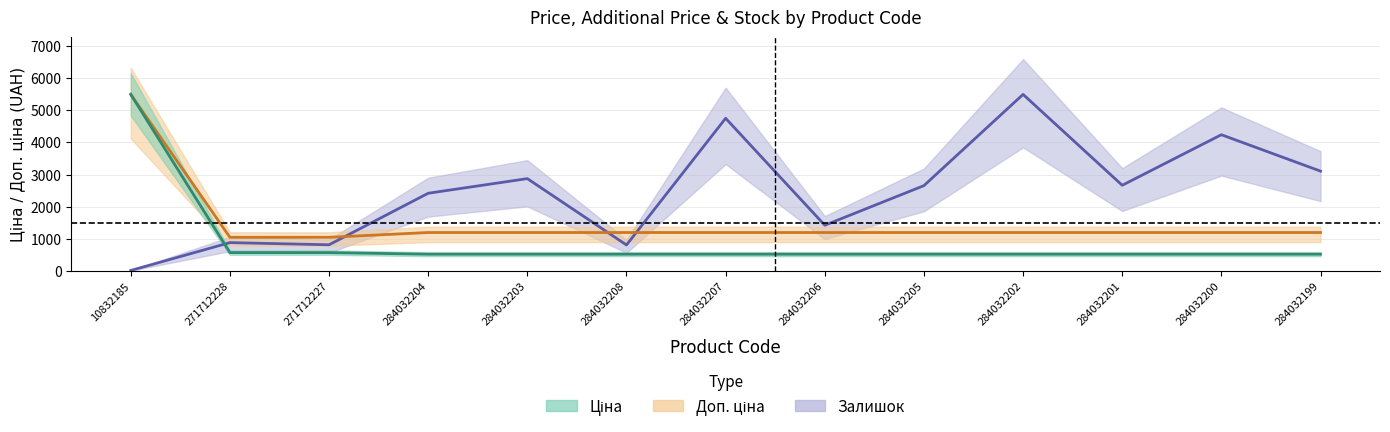

Reading right to left, what are all the values shown in this chart?

Ціна: 522.2	522.2	522.2	522.2	522.2	522.2	522.2	522.2	522.2	522.2	571.6	571.6	5497.3
Доп. ціна: 1197.0	1197.0	1197.0	1197.0	1197.0	1197.0	1197.0	1197.0	1197.0	1197.0	1048.0	1048.0	5497.3
Залишок: 3108.3	4241.8	2668.0	5497.3	2657.1	1423.4	4754.0	808.7	2875.1	2419.5	815.2	882.8	15.3